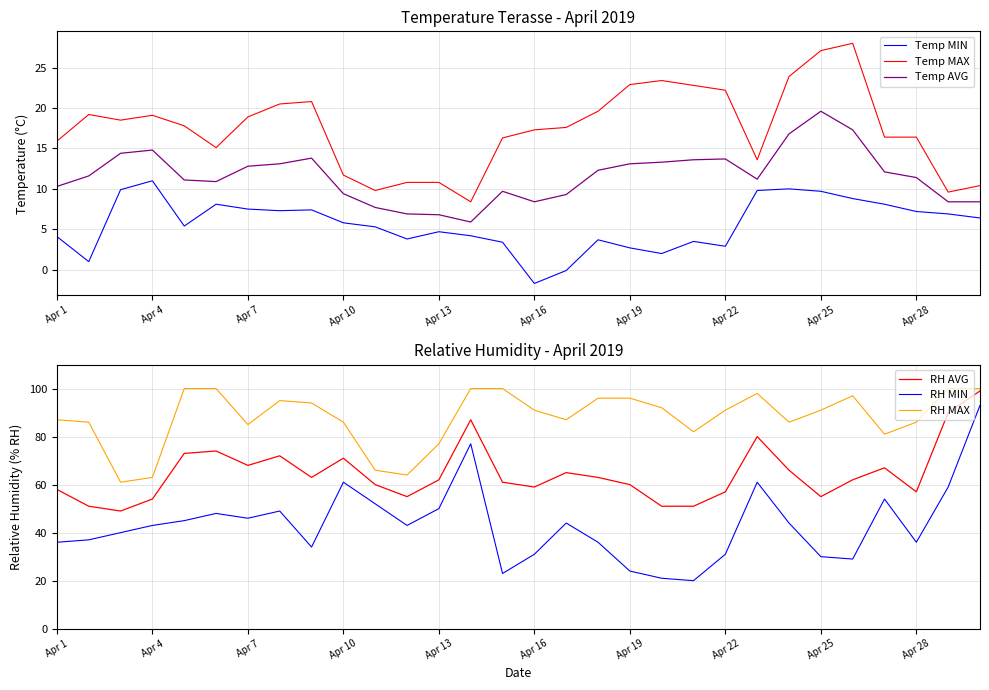

What is the lowest value of the Temp AVG series?

5.9